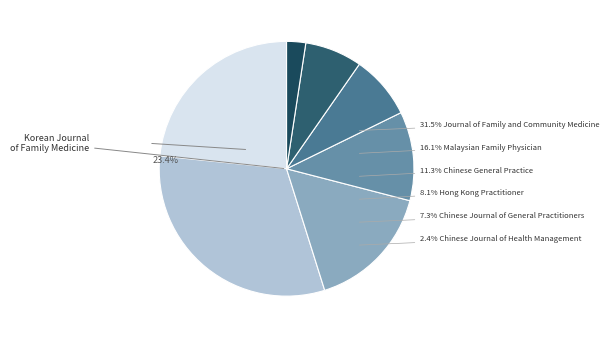

What is the largest slice in the pie chart?

Journal of Family and Community Medicine